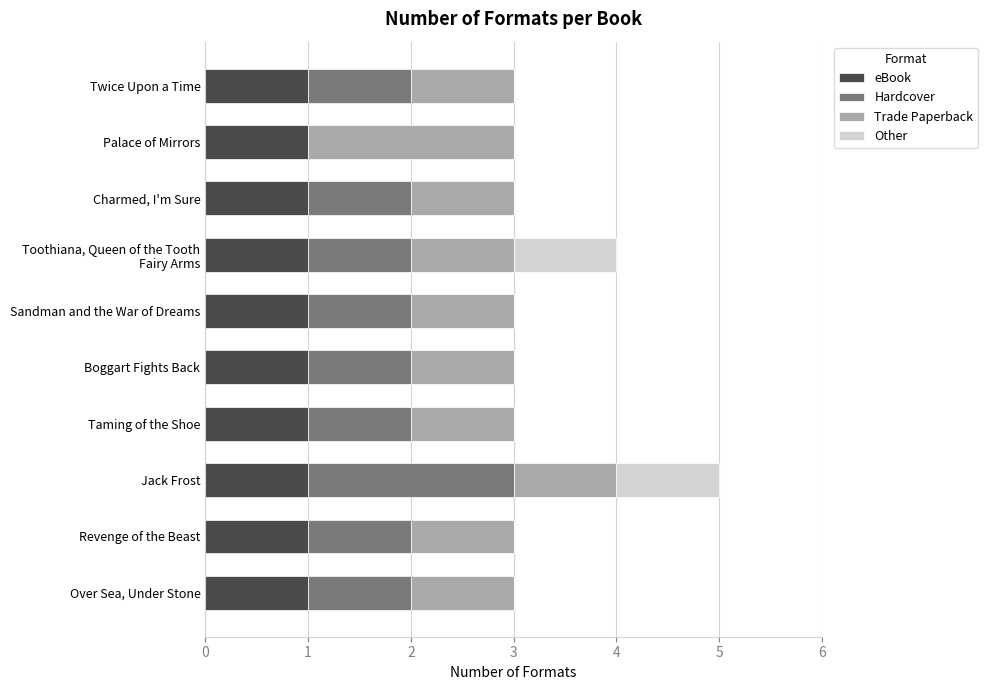

Is it true that eBook equals 2 at Revenge of the Beast?

False